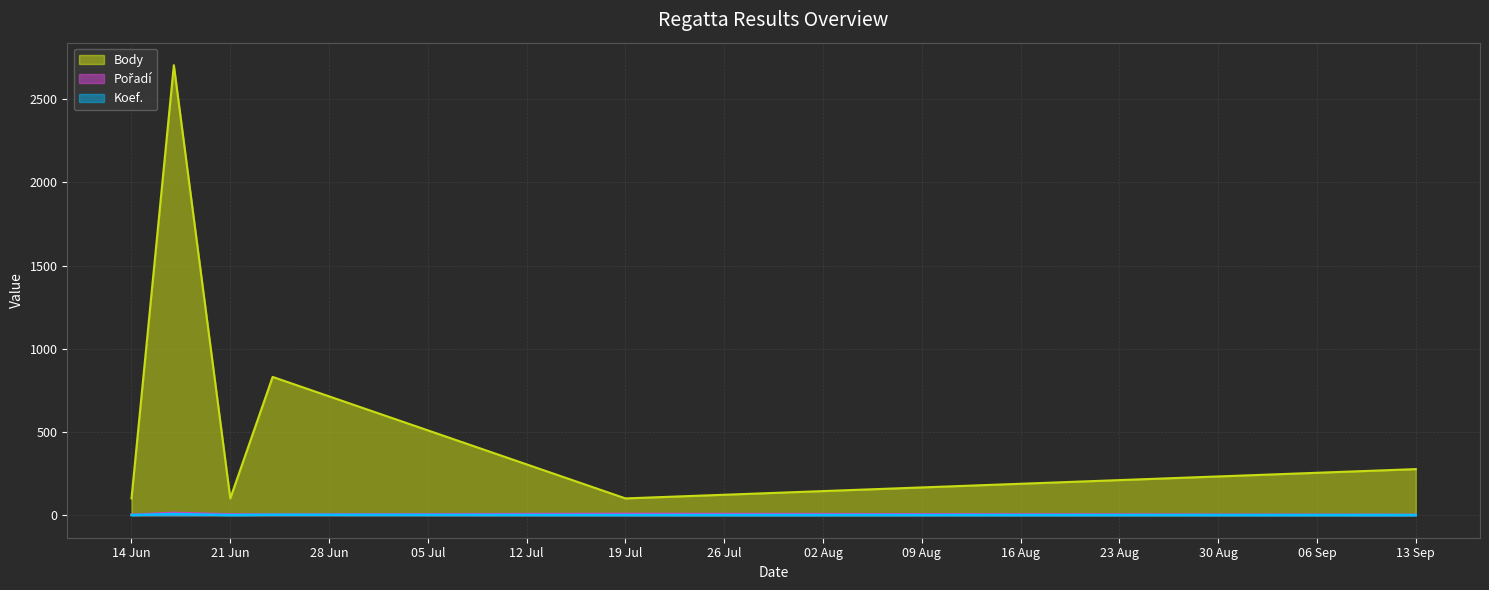

What are all the series names shown in the legend?

Body, Pořadí, Koef.